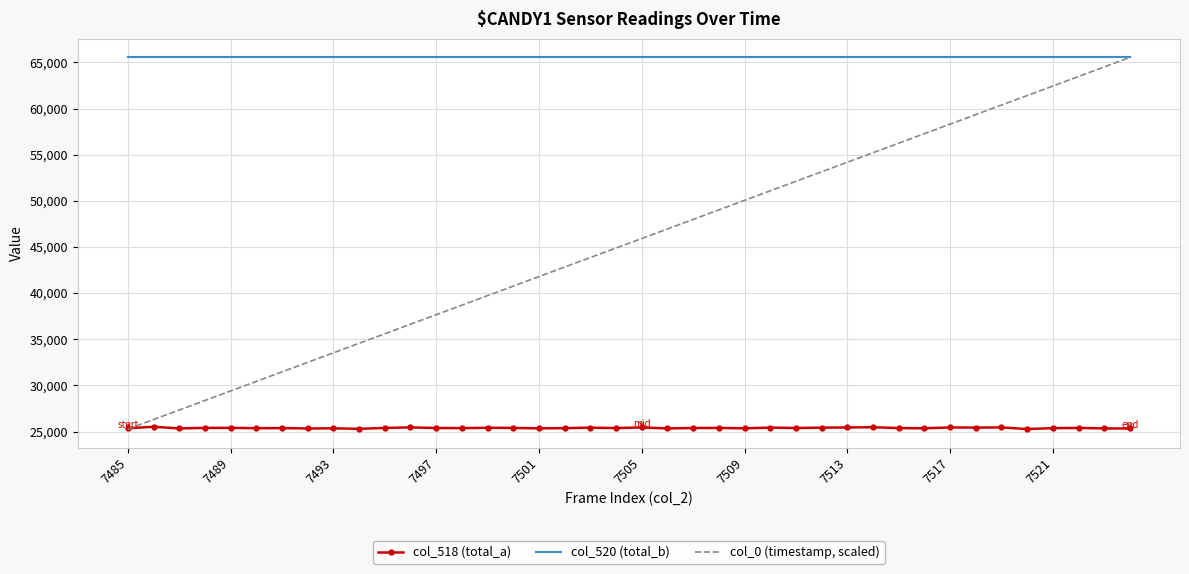

Which series has the widest spread of values?

col_0 (timestamp, scaled)